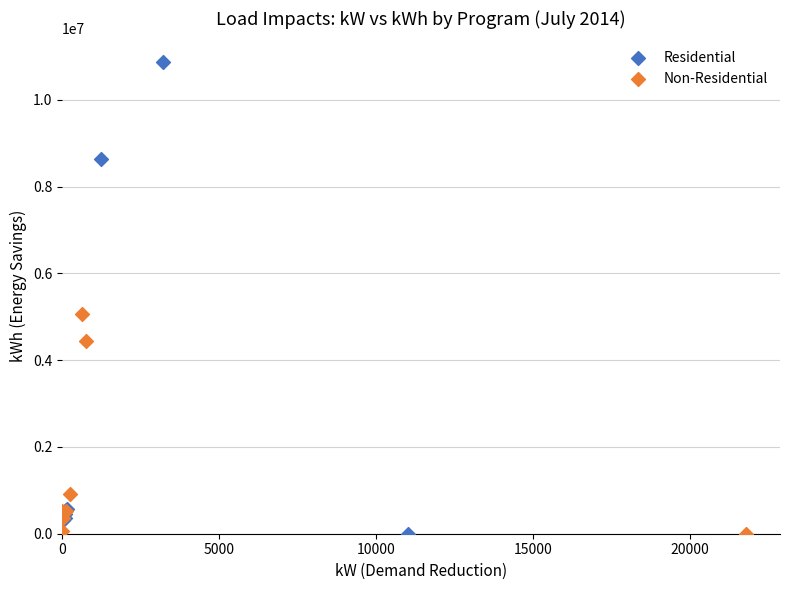

What are all the series names shown in the legend?

Residential, Non-Residential